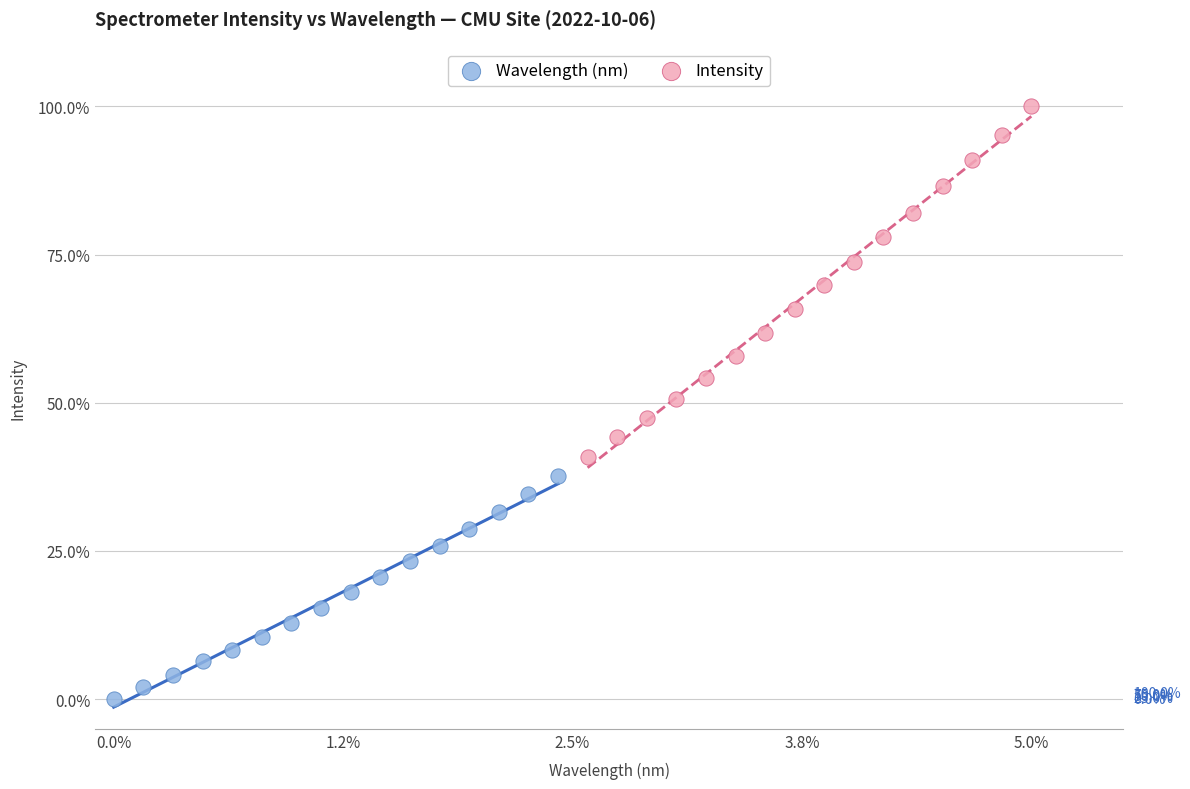

Which series has the largest Y range (max minus min)?

Intensity